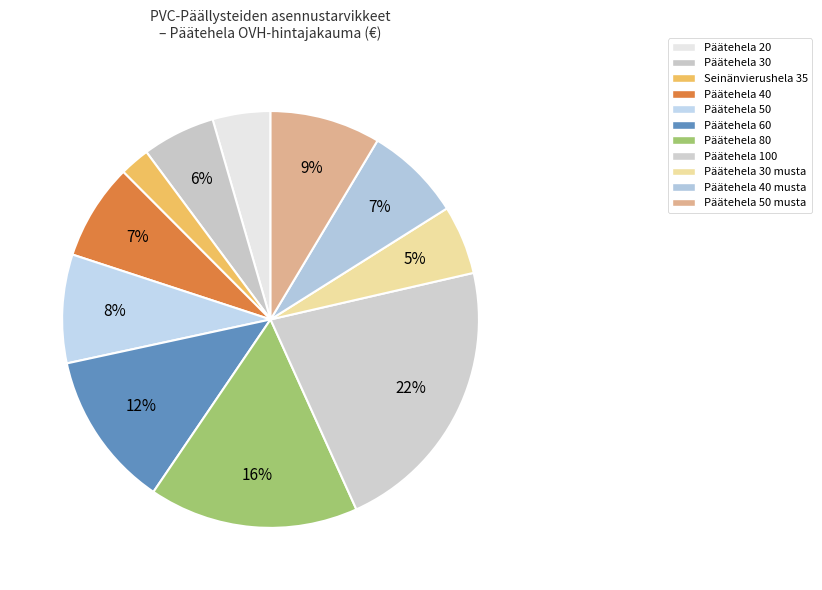

How many segments does this pie chart have?

11